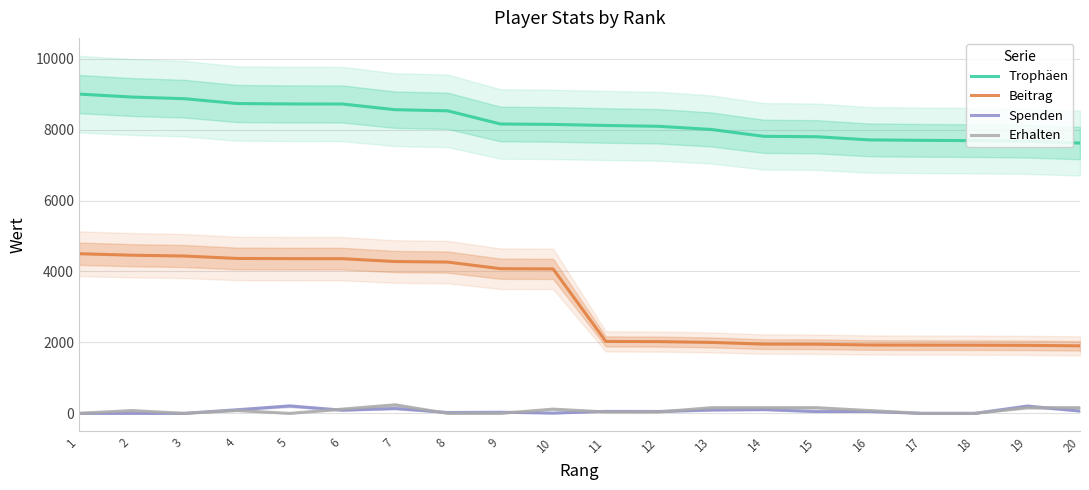

The Trophäen series shows 3532 at 9. True or false?

False